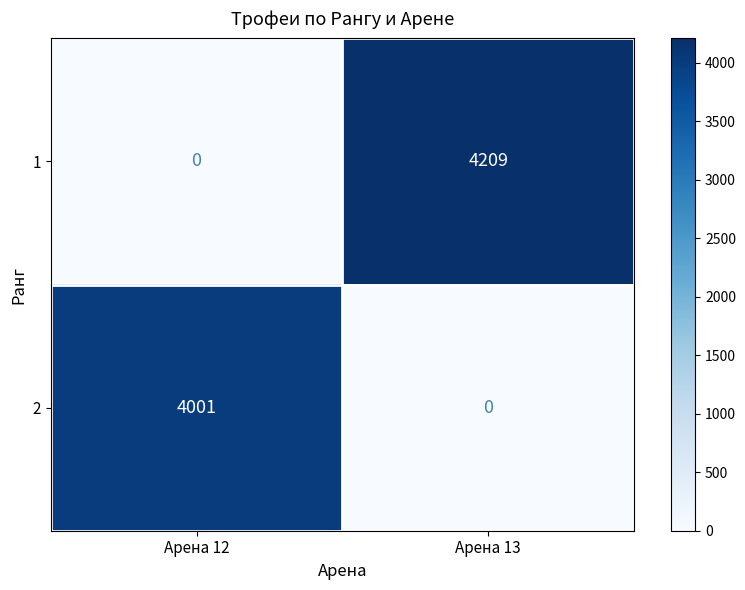

Which category has the highest value across all series?

Арена 13